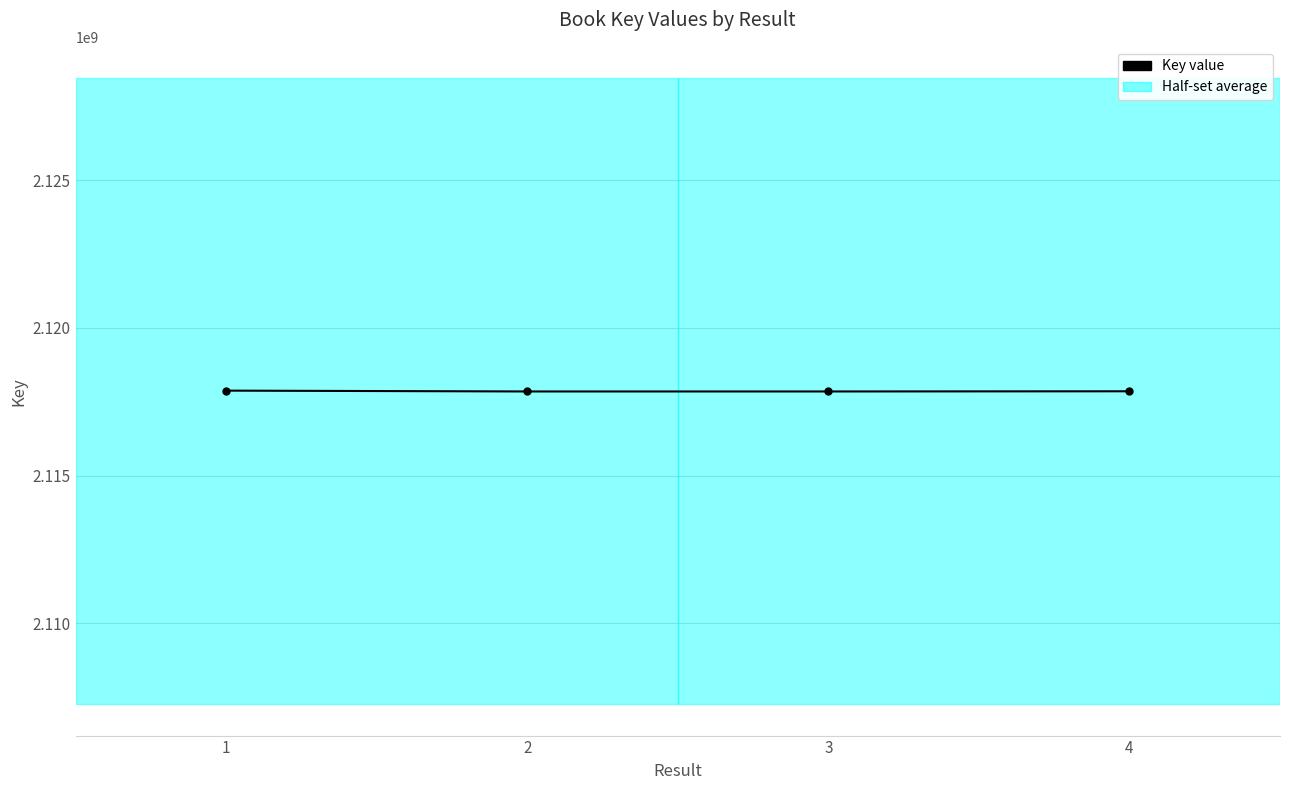

What is the value of the 2nd point from the left?

2117844492